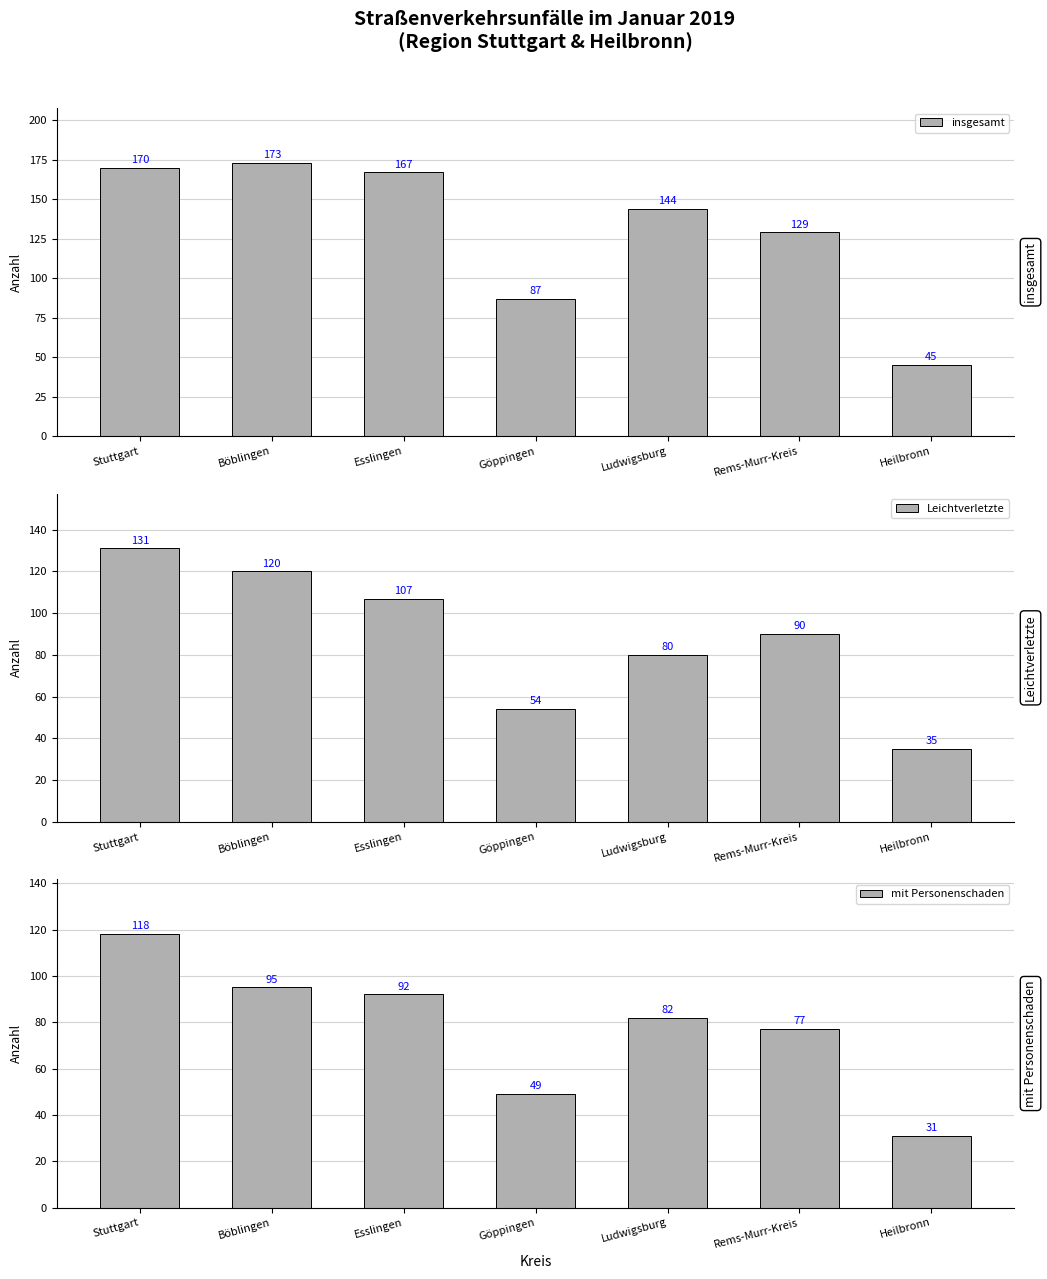

Which category has the lowest value in the Leichtverletzte series?

Heilbronn